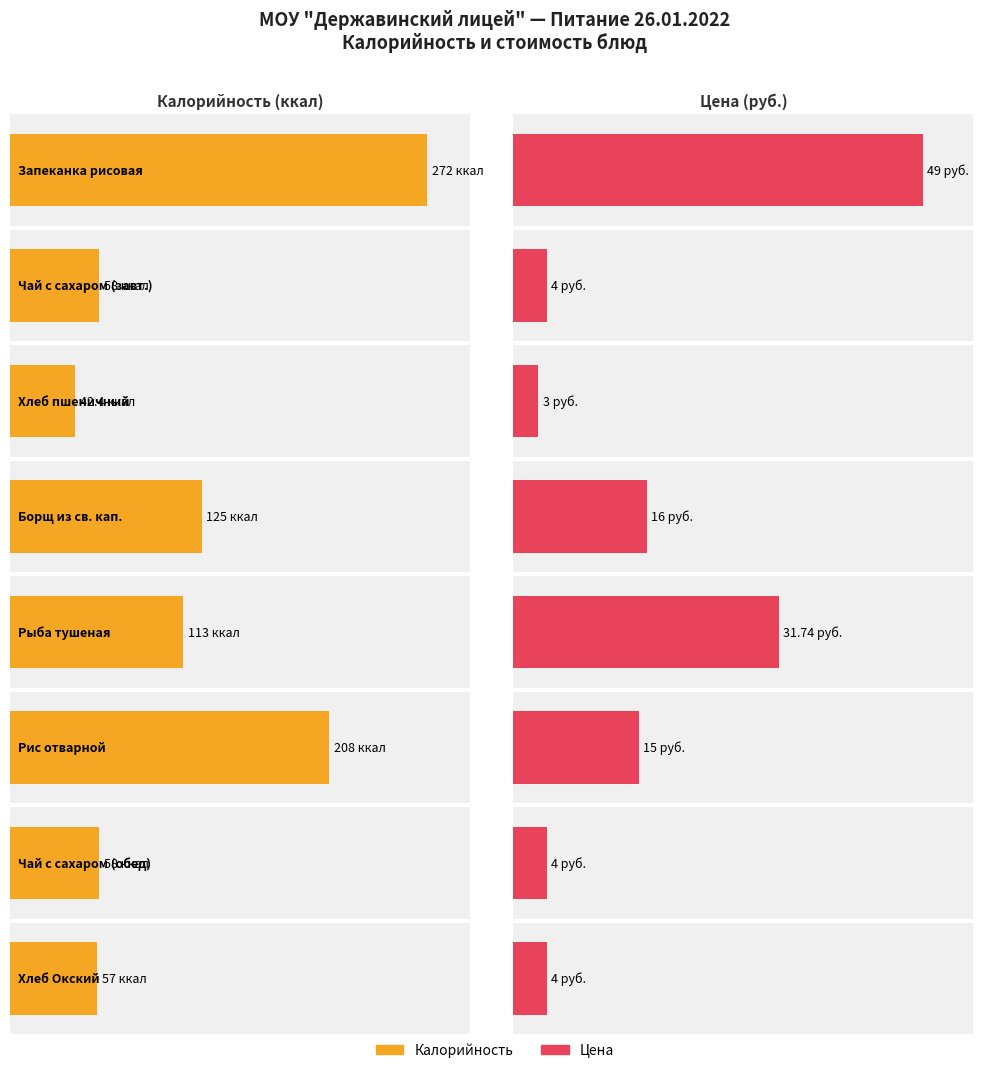

The Калорийность series shows 58.0 at Чай с сахаром (обед). True or false?

True